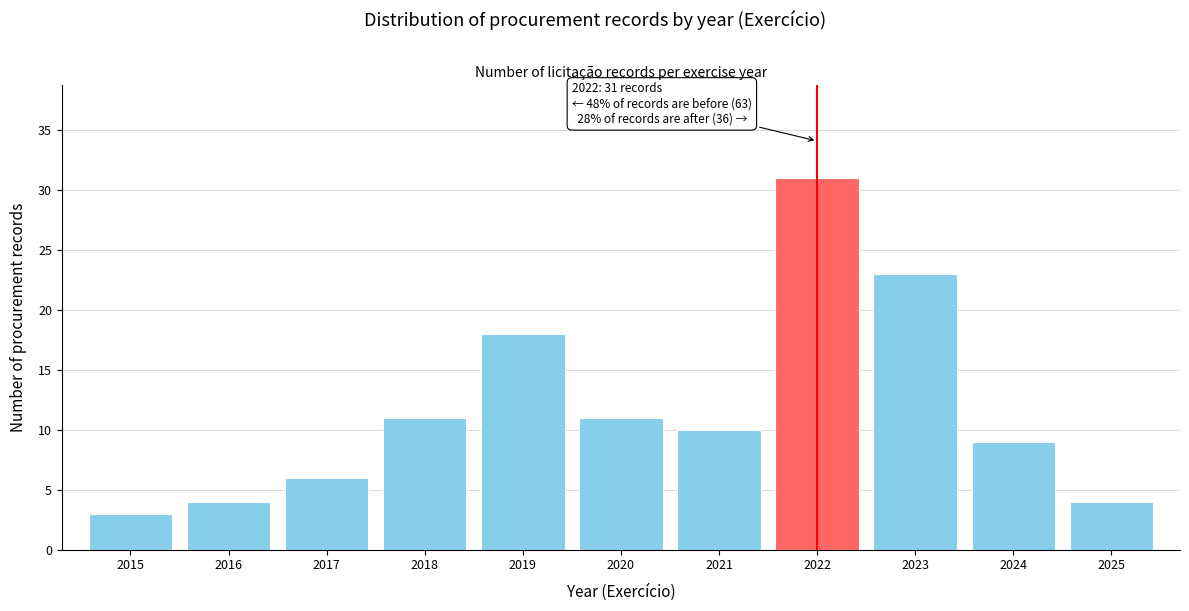

Reading left to right, transcribe all the data shown in this chart.

2015=3	2016=4	2017=6	2018=11	2019=18	2020=11	2021=10	2022=31	2023=23	2024=9	2025=4